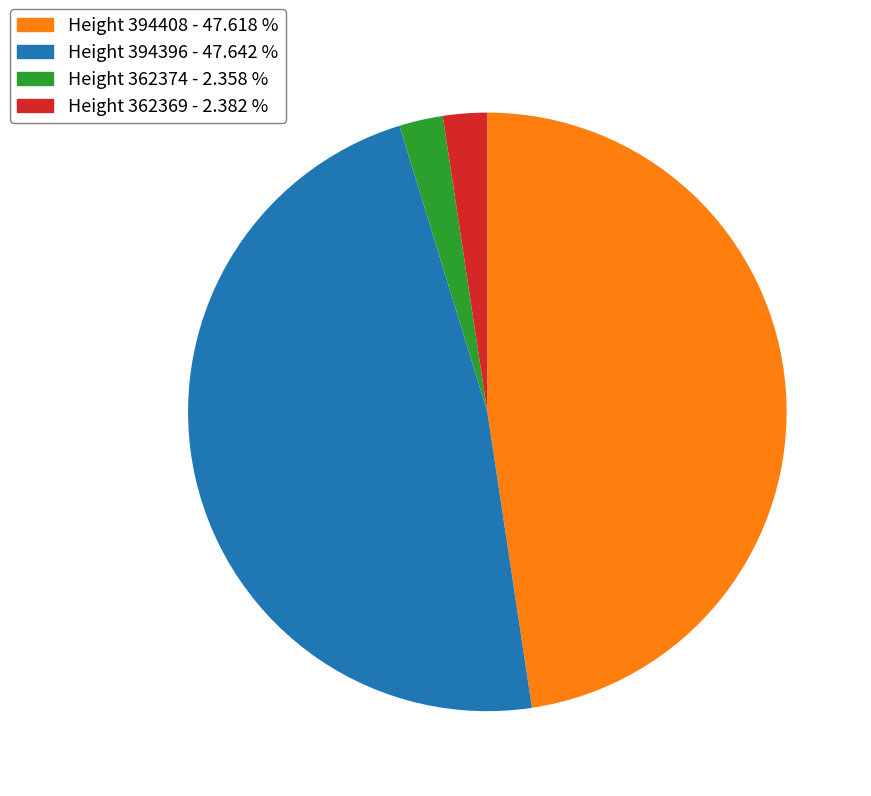

Does any single category account for the majority?

No